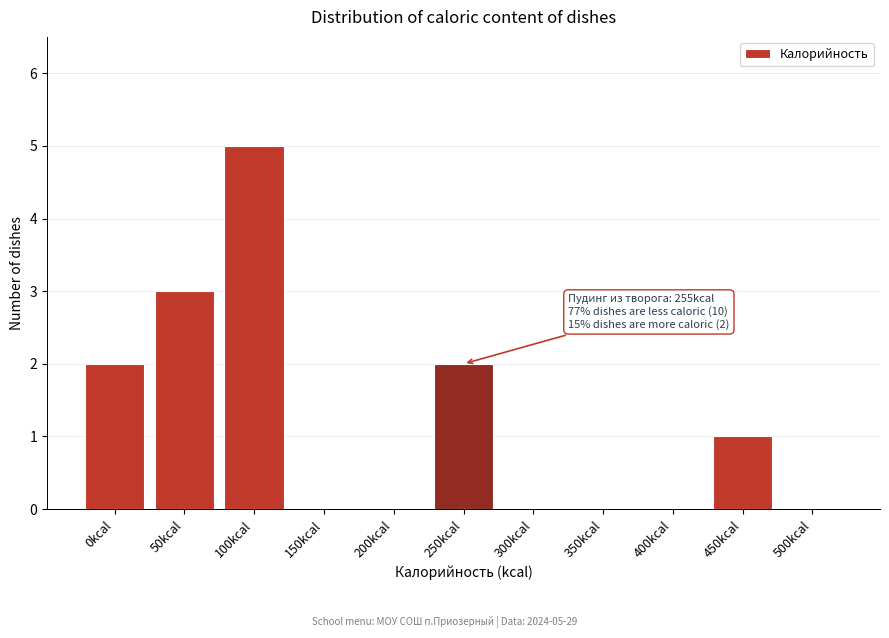

Reading left to right, what are all the values shown in this chart?

0kcal=2	50kcal=3	100kcal=5	150kcal=0	200kcal=0	250kcal=2	300kcal=0	350kcal=0	400kcal=0	450kcal=1	500kcal=0